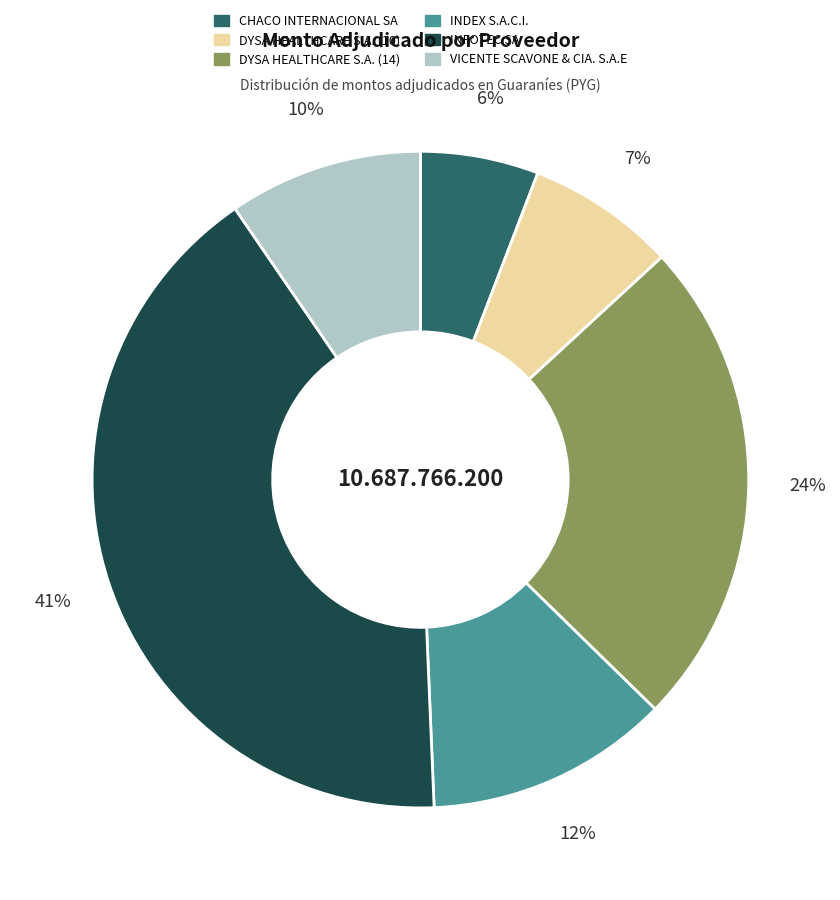

How many slices are in this pie chart?

6